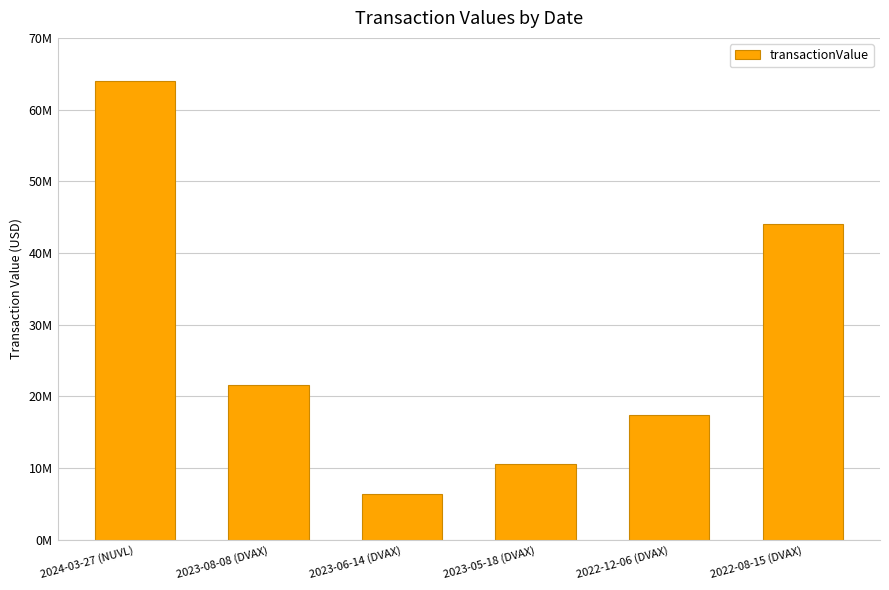

Does the chart contain any negative values?

No